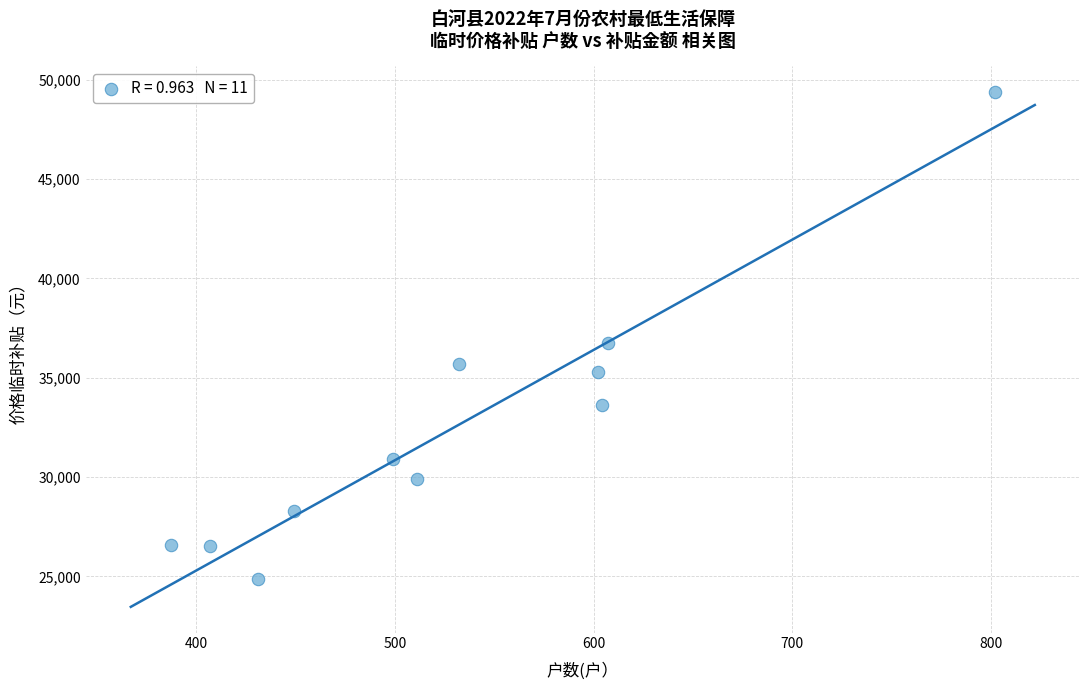

What is the average X value?

530